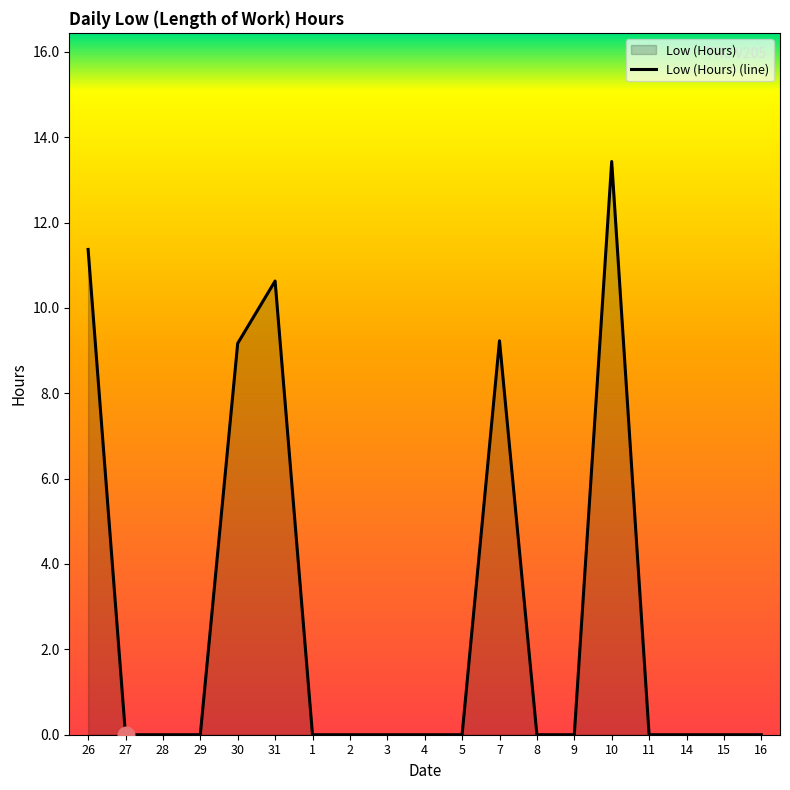

Rank the categories by value from lowest to highest.

27, 28, 29, 1, 2, 3, 4, 5, 8, 9, 11, 14, 15, 16, 30, 7, 31, 26, 10